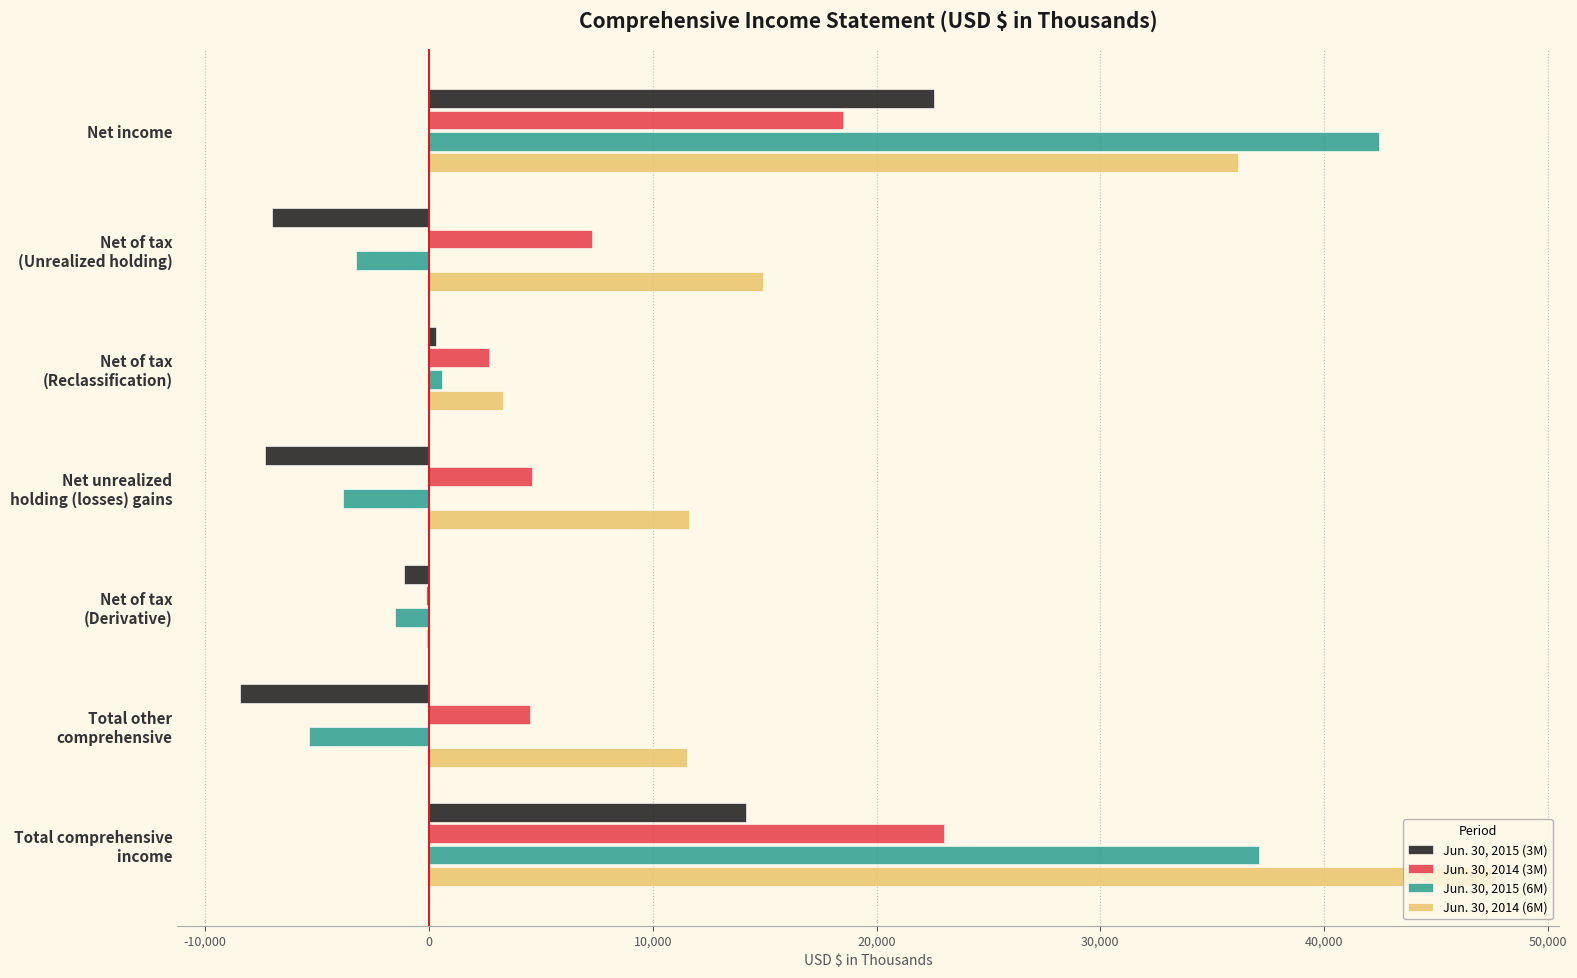

Is it true that Jun. 30, 2014 (6M) equals 53871 at Net income?

False